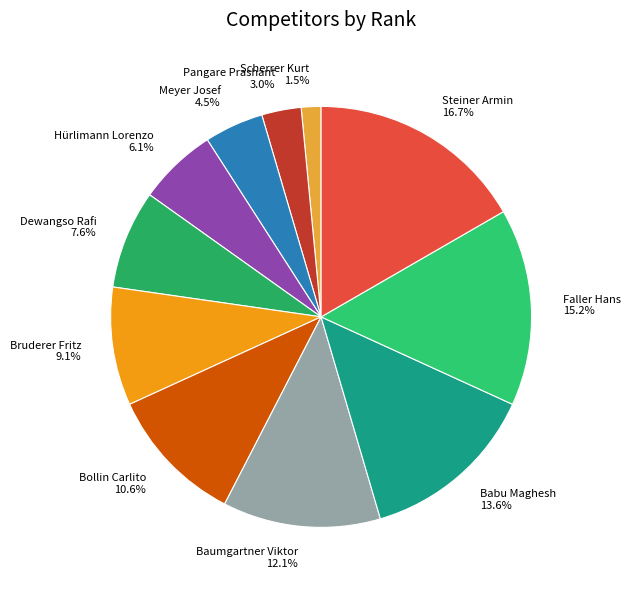

How many segments does this pie chart have?

11